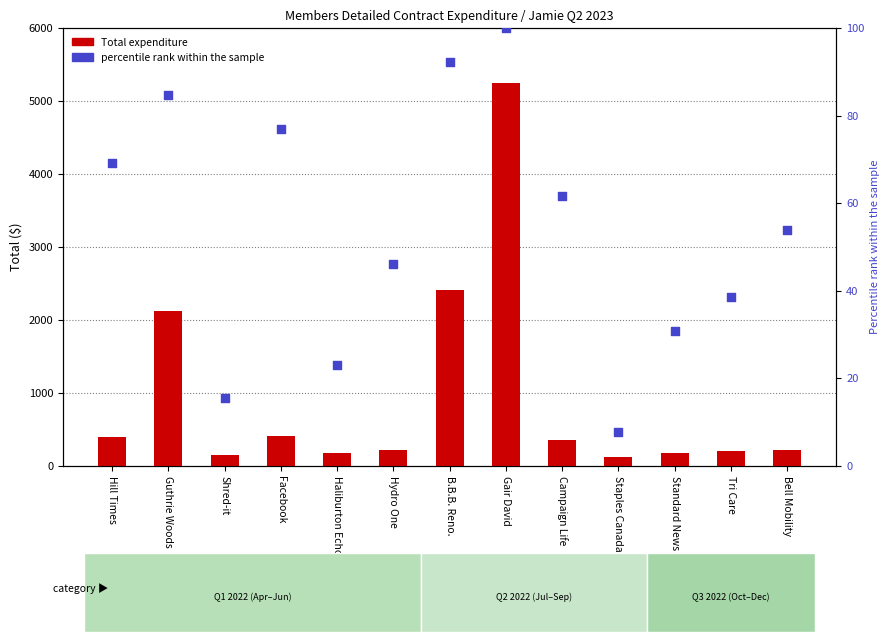

What is the total value across all series at Hydro One?

261.2